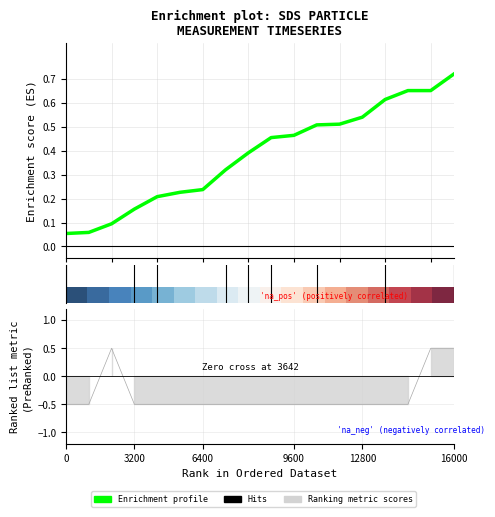

Is this an area chart (filled region under the line)?

No